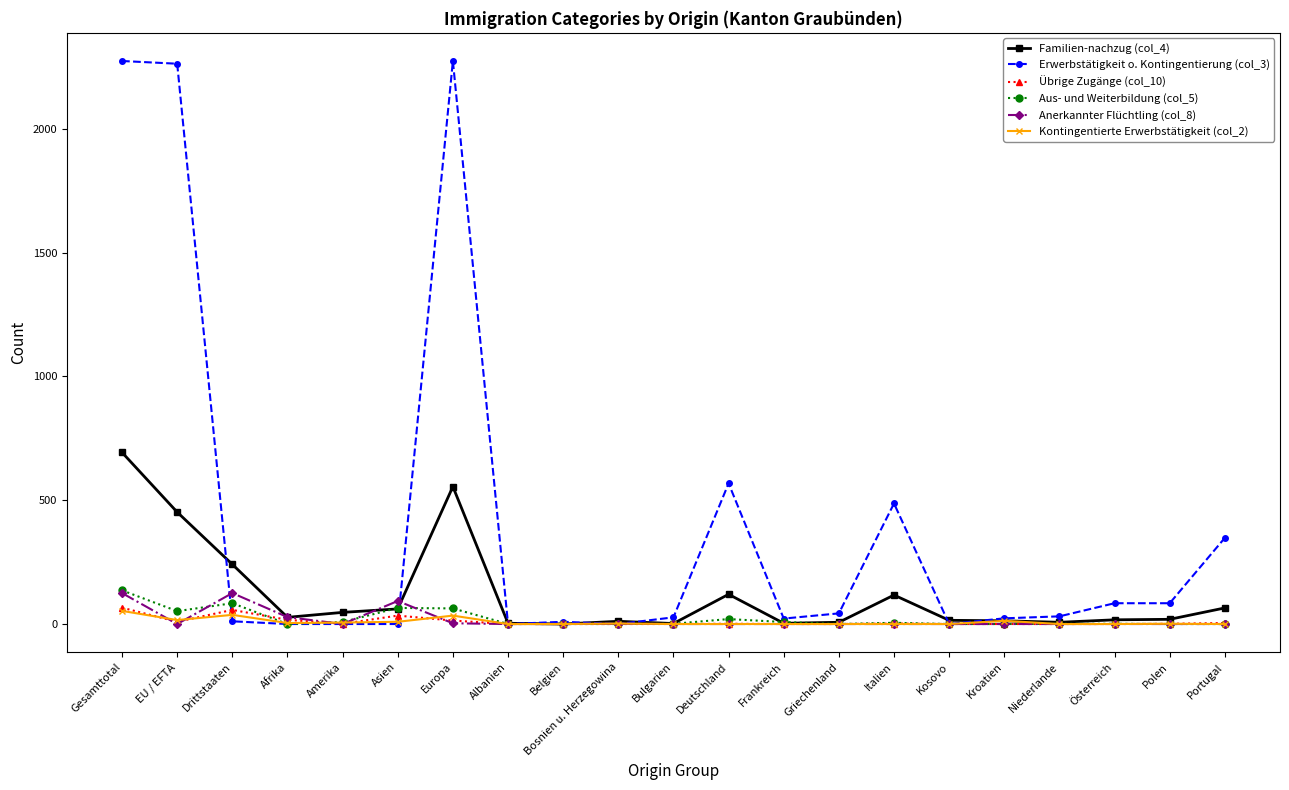

Which series has the largest total across all categories?

Erwerbstätigkeit o. Kontingentierung (col_3)